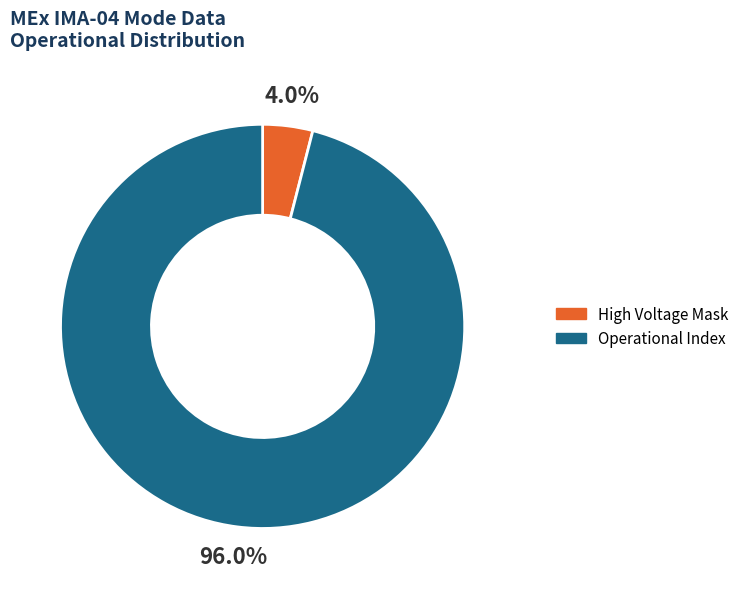

To the nearest percent, what is the average slice percentage?

50%